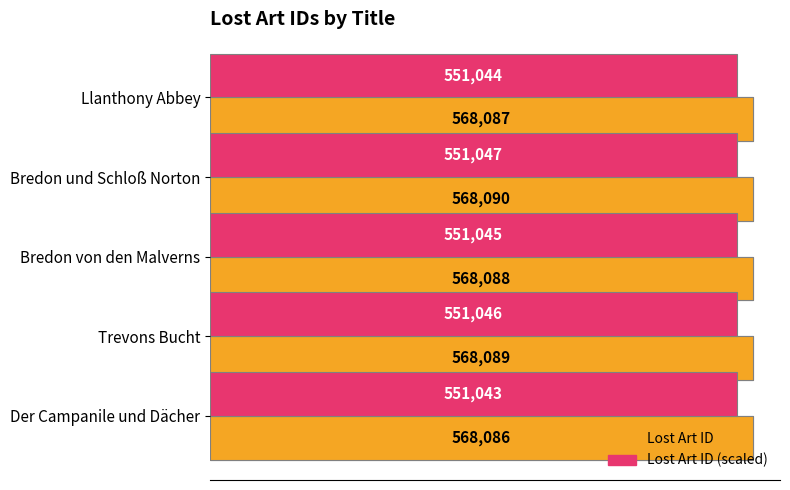

How many bars are there in total?

10